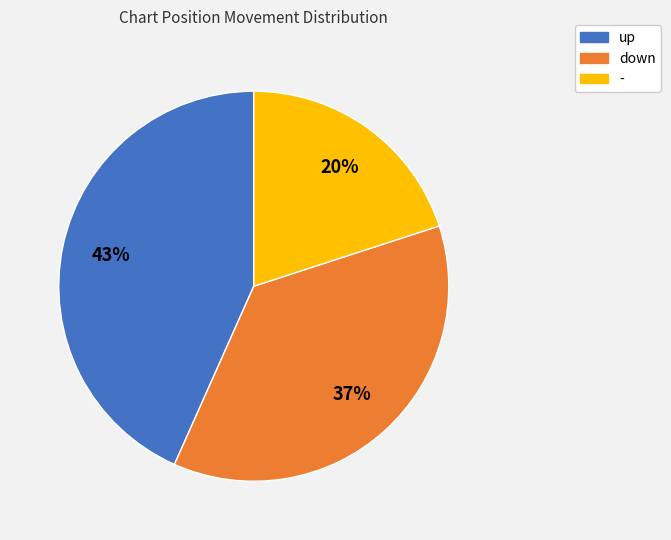

Does any single category account for the majority?

No